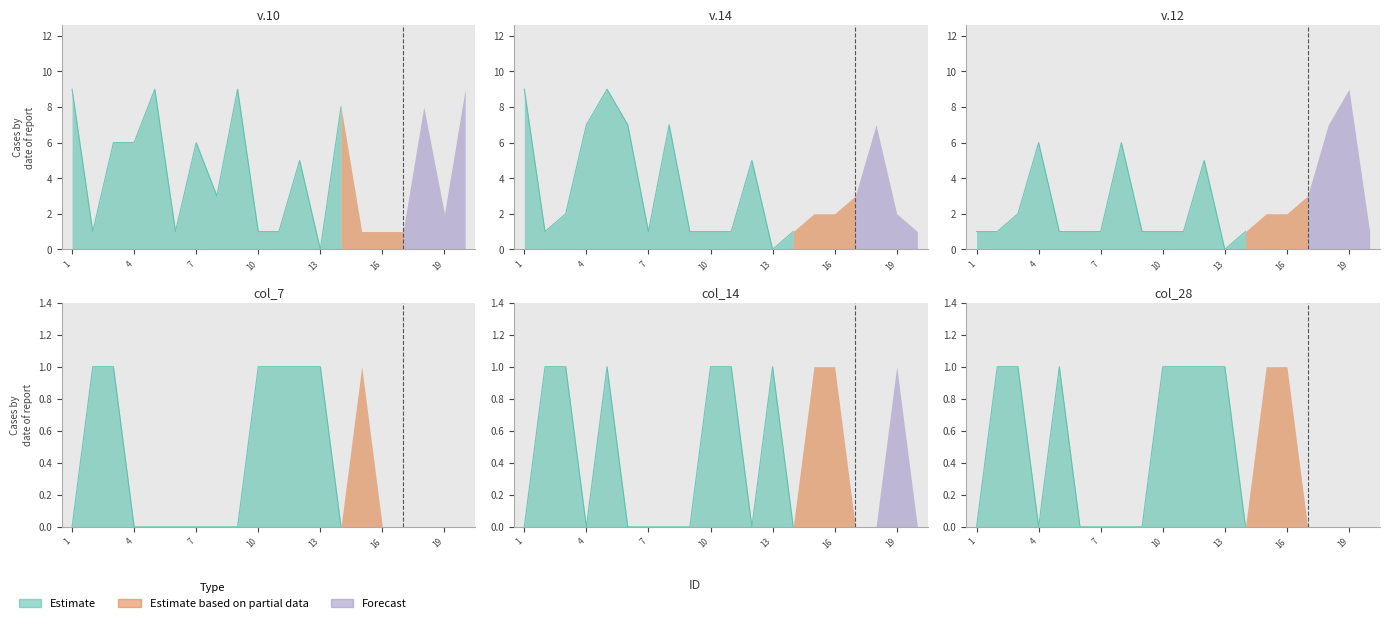

What is the value of the Estimate point at the 5th from the left?

9